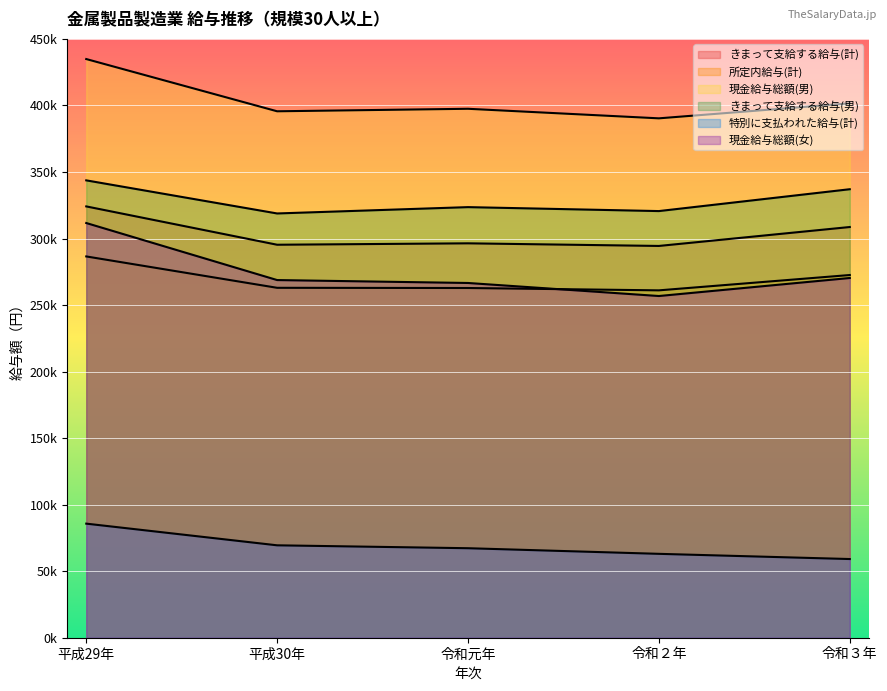

Between 平成30年 and 令和２年, which is larger?

平成30年